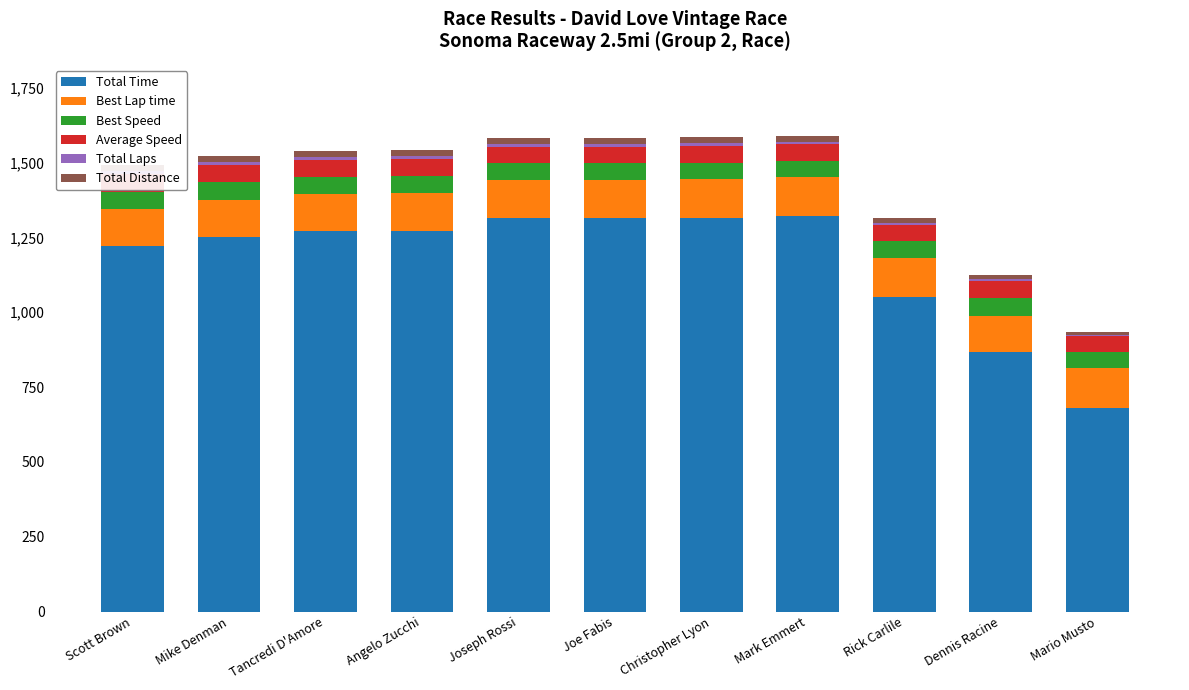

What position from the left is Christopher Lyon?

7